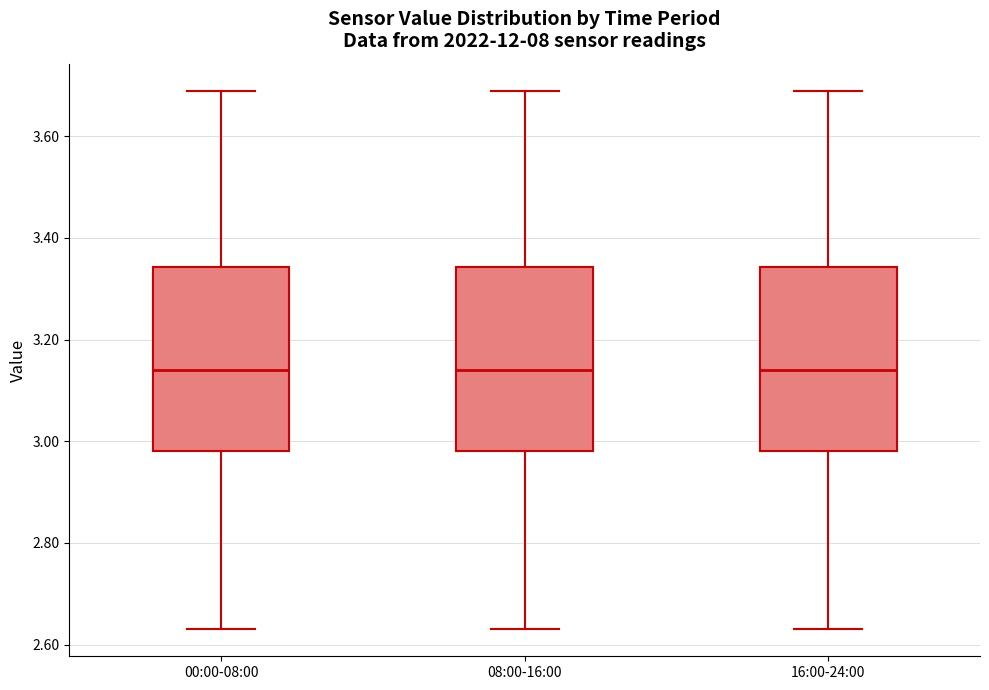

Reading left to right, read every box against the y-axis: the position of its median line, the range the box covers, and the ends of its whiskers. The values are not printed on the chart, so give them approximately, as read against the axis.

00:00-08:00: median 3.14, box 2.98 to 3.34, whiskers 2.64 to 3.70
08:00-16:00: median 3.14, box 2.98 to 3.34, whiskers 2.64 to 3.70
16:00-24:00: median 3.14, box 2.98 to 3.34, whiskers 2.64 to 3.70